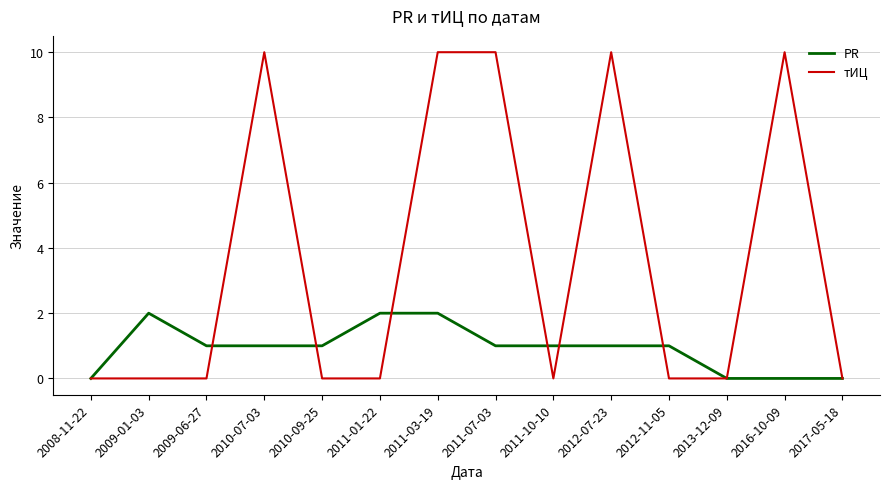

True or false: PR has a value of 1 at 2010-09-25.

True